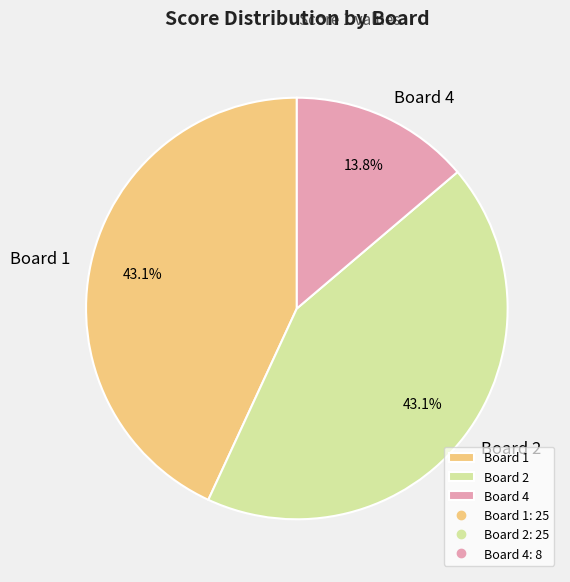

How much of the chart is everything except Board 4?

86.2%